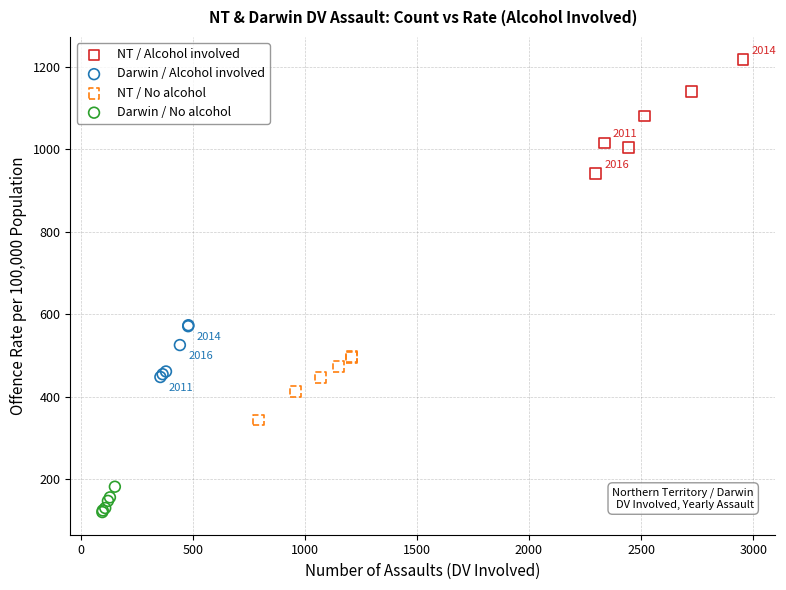

Which series has the widest spread of Y values?

NT / Alcohol involved